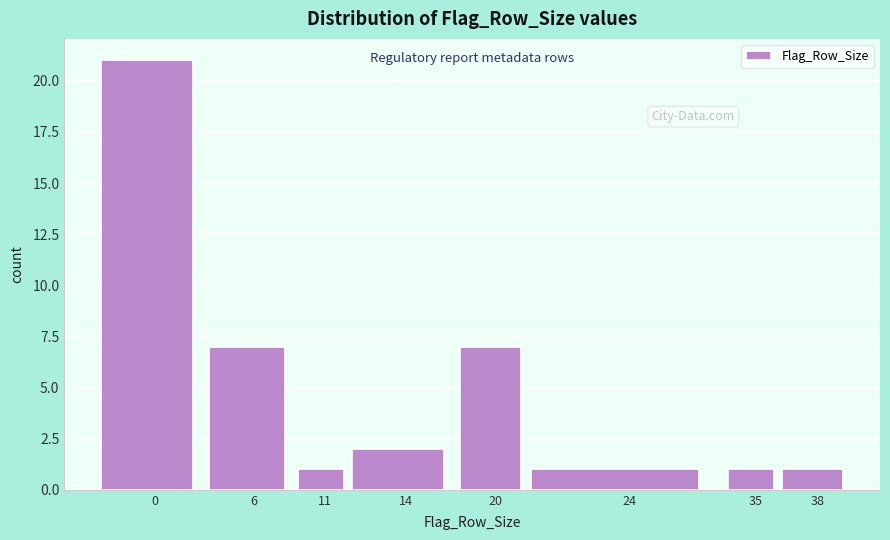

Reading right to left, list all the values displayed in this chart.

38=1	35=1	24=1	20=7	14=2	11=1	6=7	0=21